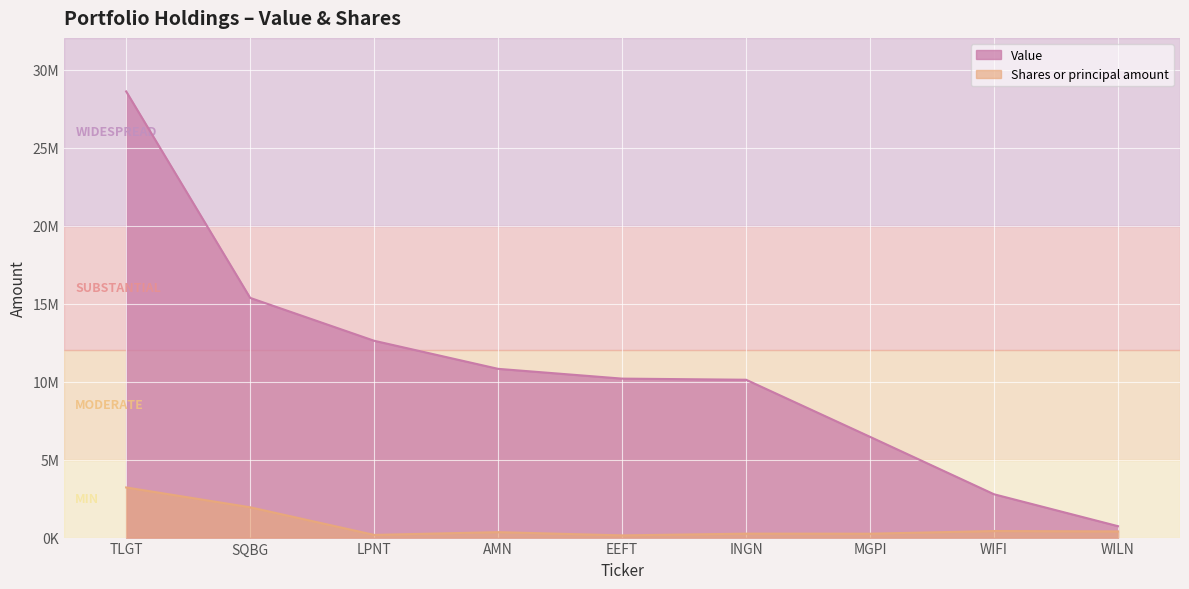

How many lines are shown in the chart?

2